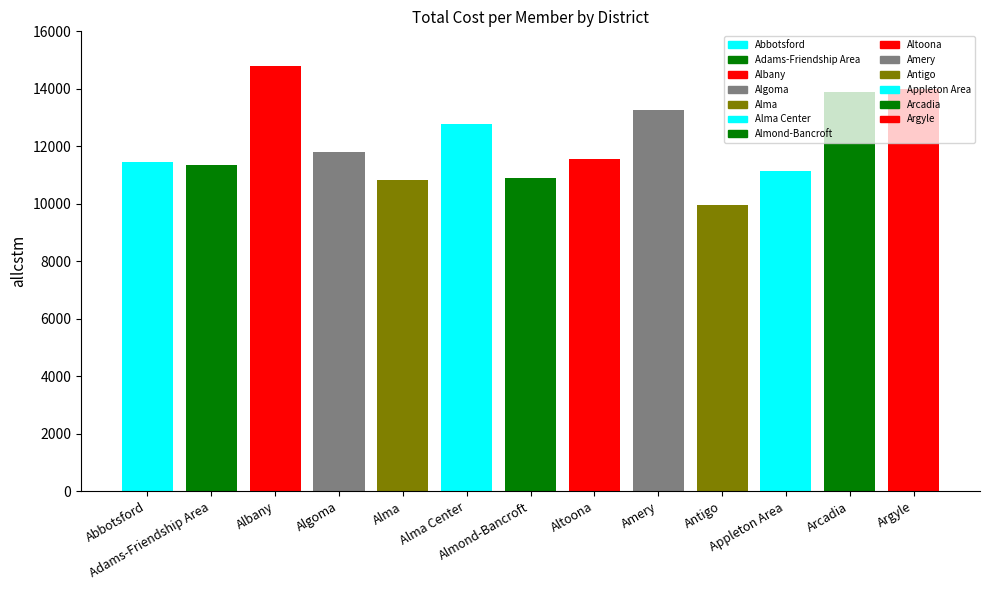

Which has a higher value, Almond-Bancroft or Amery?

Amery